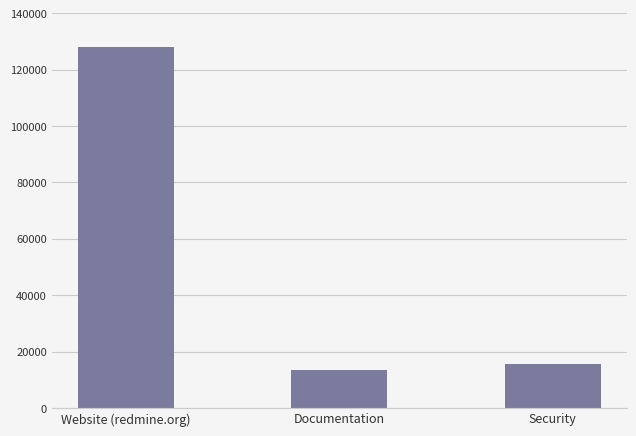

At which category does the chart reach its peak across all series?

Website (redmine.org)